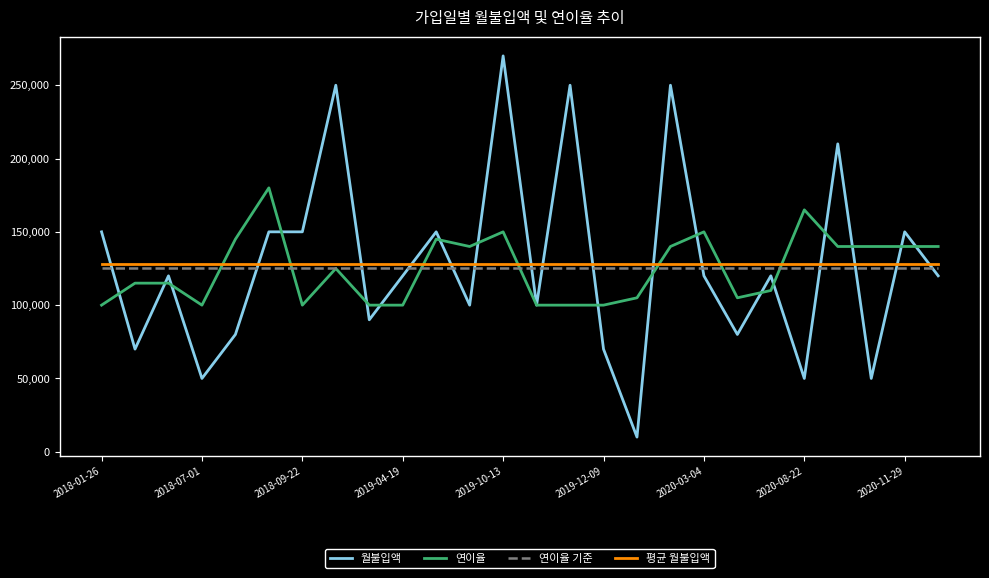

True or false: 연이율 기준 and 연이율 cross at least once.

True